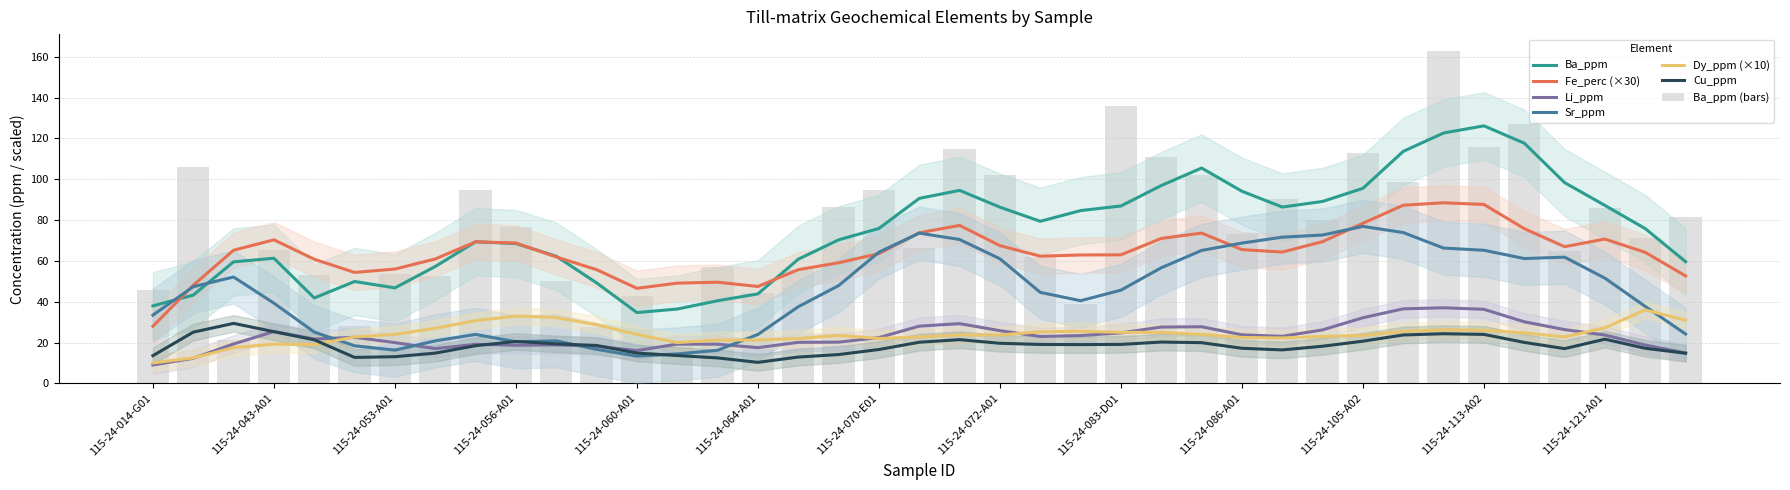

How many groups of bars are there?

39